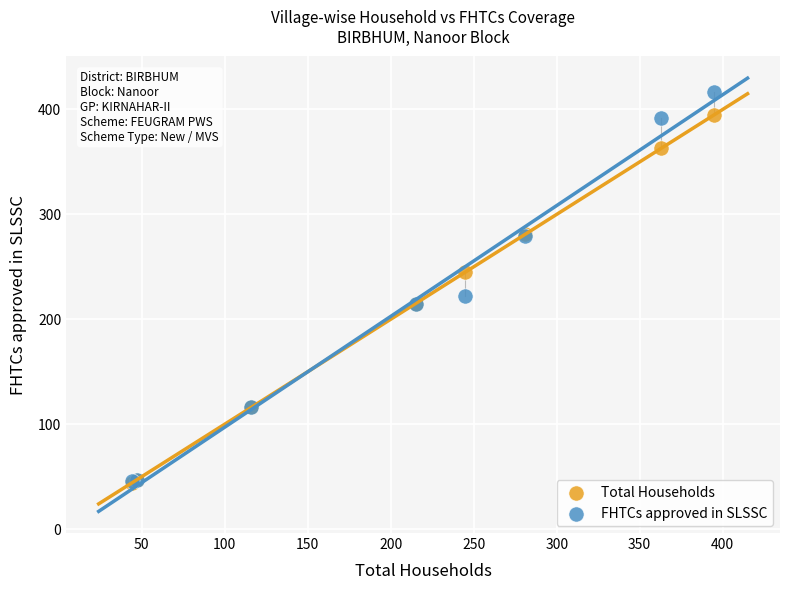

In the FHTCs approved in SLSSC series, what Y value is closest to 231?

222